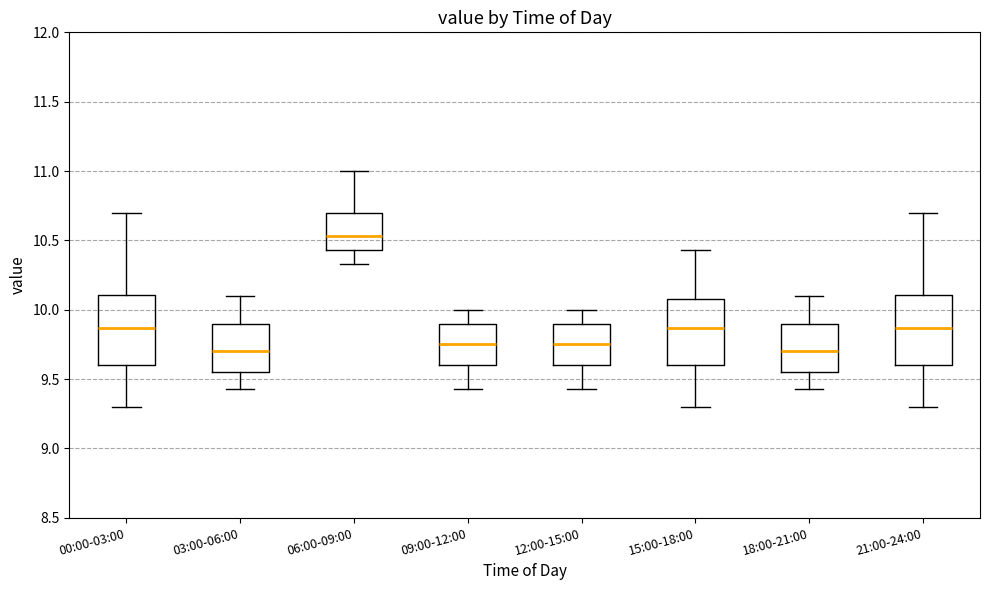

Reading left to right, transcribe this box plot: for each box, give where its median line is, the range the box spans, and where its two whiskers end, as read against the y-axis. The values are not printed on the chart, so give them approximately, as read against the axis.

00:00-03:00: median 9.85, box 9.60 to 10.10, whiskers 9.30 to 10.70
03:00-06:00: median 9.70, box 9.55 to 9.90, whiskers 9.45 to 10.10
06:00-09:00: median 10.55, box 10.45 to 10.70, whiskers 10.35 to 11.00
09:00-12:00: median 9.75, box 9.60 to 9.90, whiskers 9.45 to 10.00
12:00-15:00: median 9.75, box 9.60 to 9.90, whiskers 9.45 to 10.00
15:00-18:00: median 9.85, box 9.60 to 10.10, whiskers 9.30 to 10.45
18:00-21:00: median 9.70, box 9.55 to 9.90, whiskers 9.45 to 10.10
21:00-24:00: median 9.85, box 9.60 to 10.10, whiskers 9.30 to 10.70